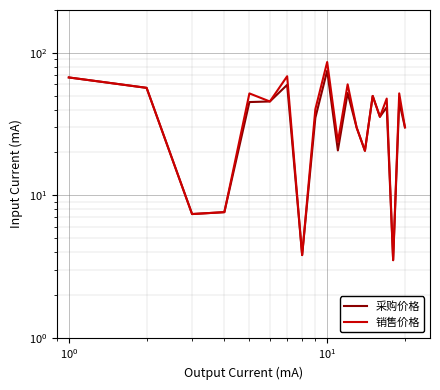

What is the difference between the second highest and second lowest values in the 销售价格 series?

64.7